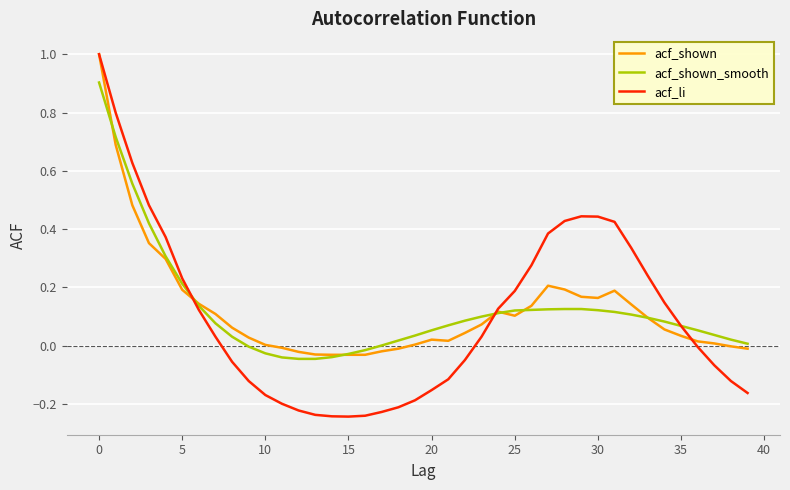

In acf_li, how many points are higher than both neighbors (excluding endpoints)?

1